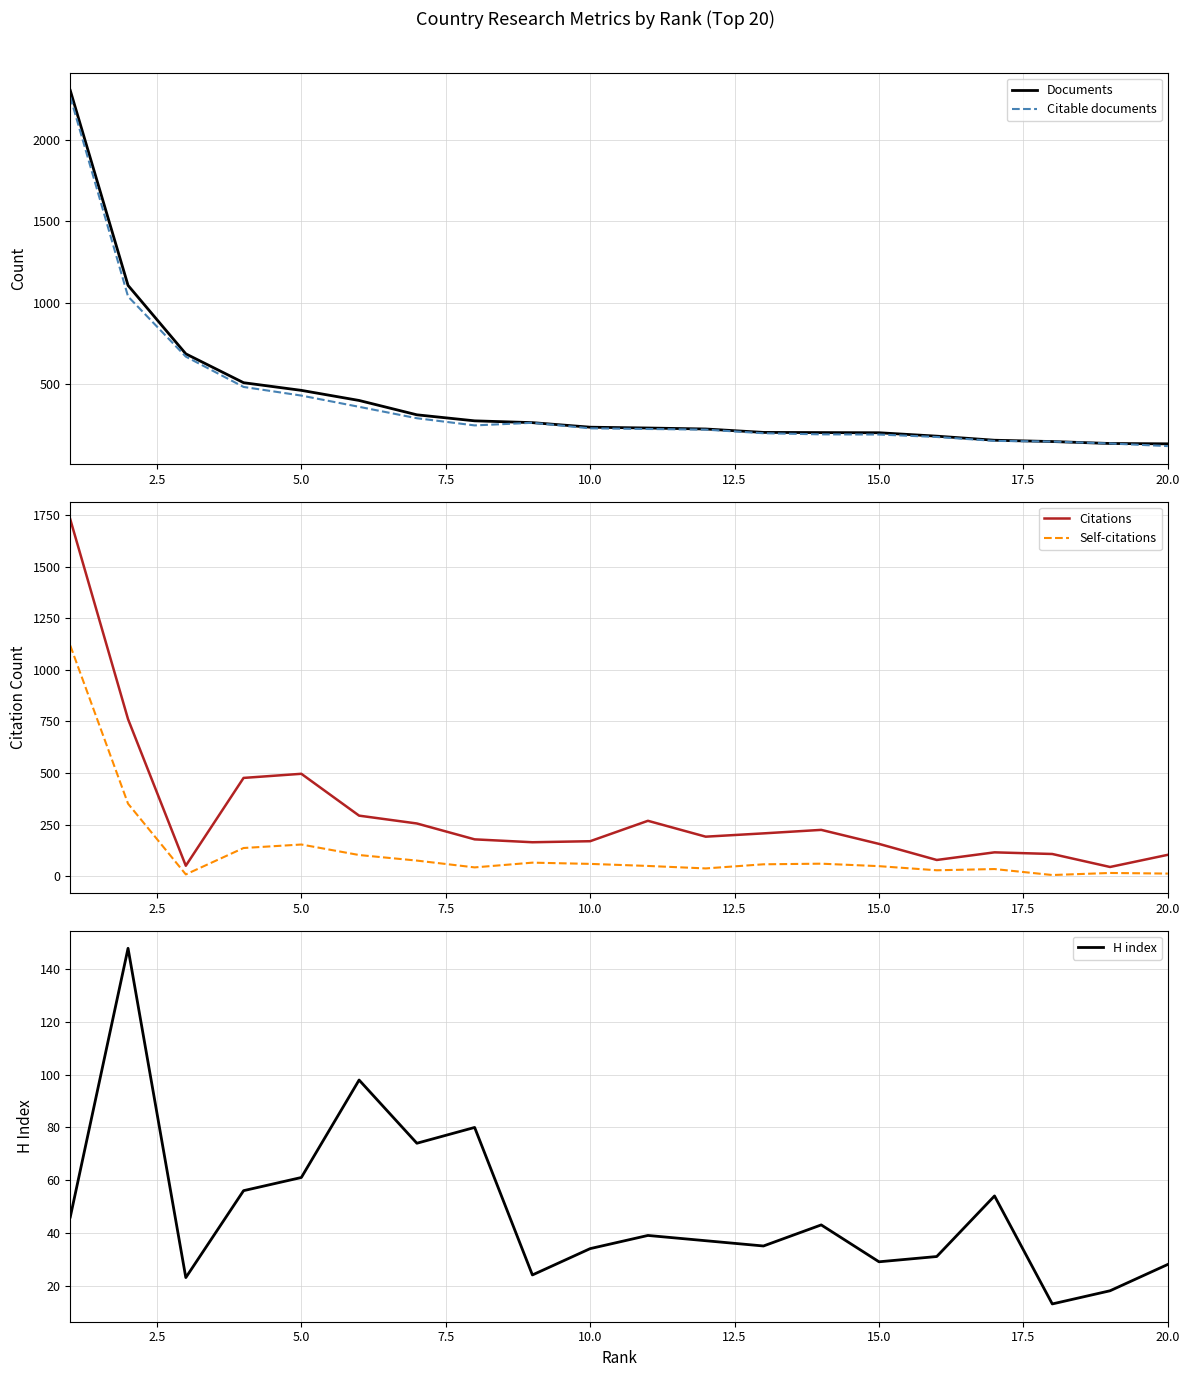

What is the minimum value for Citations?

44